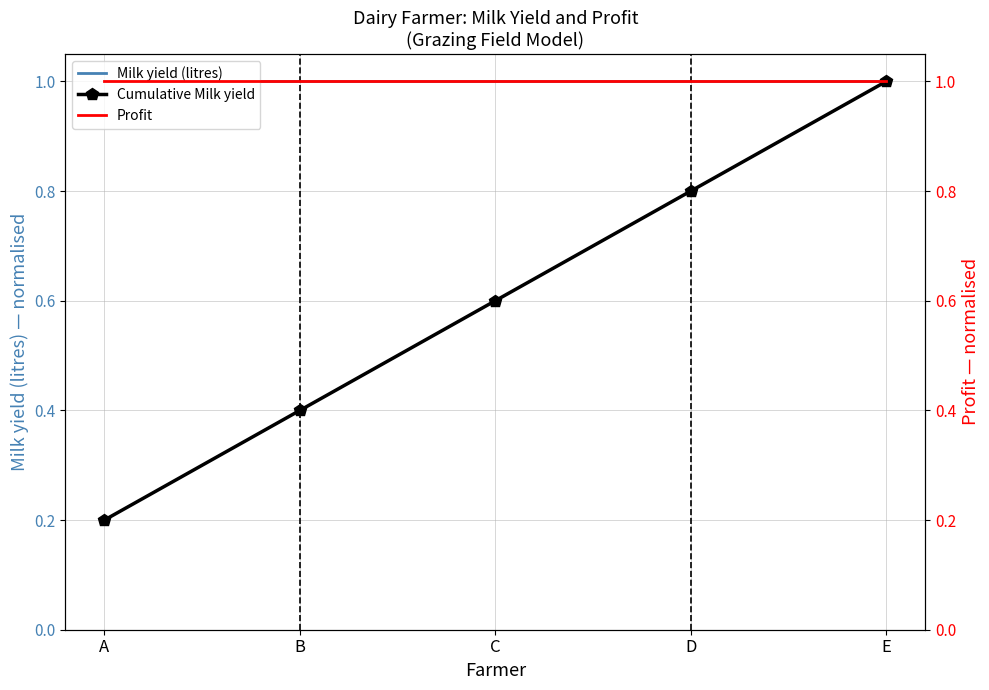

True or false: Cumulative Milk yield and Profit cross at least once.

False